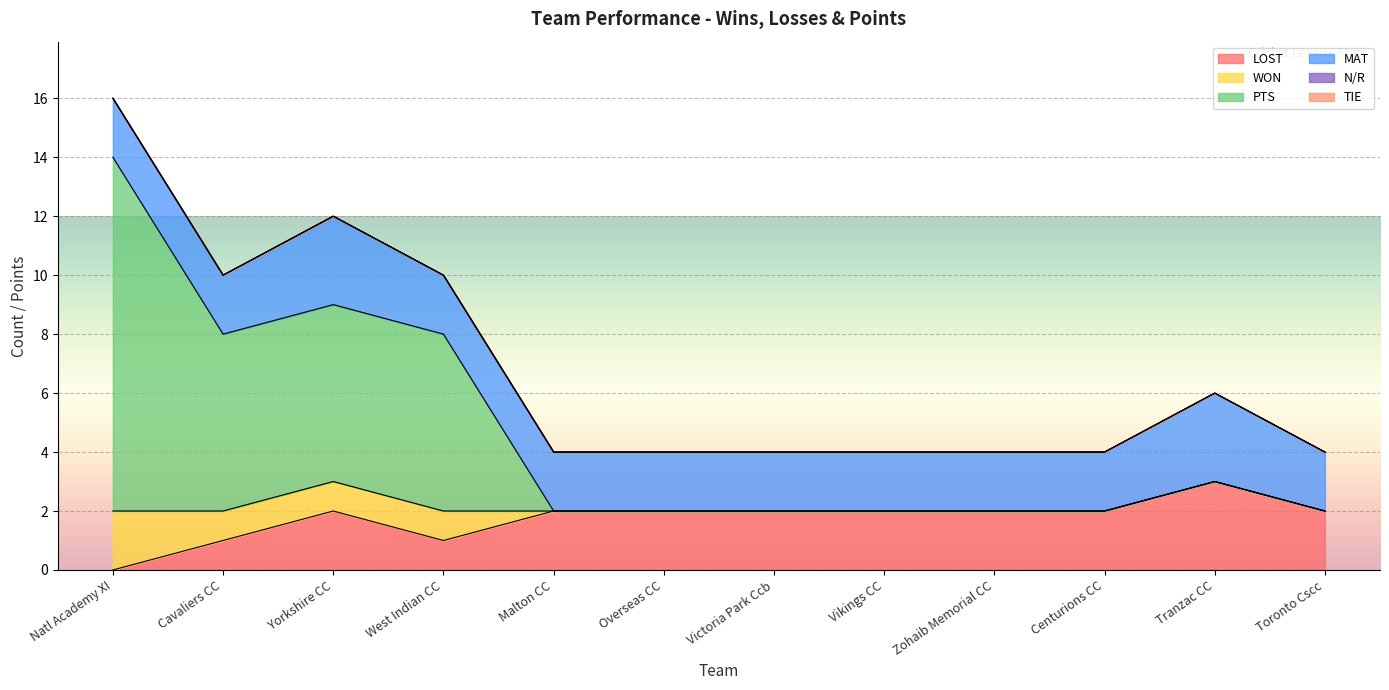

What is the approximate value of LOST at Centurions CC?

2